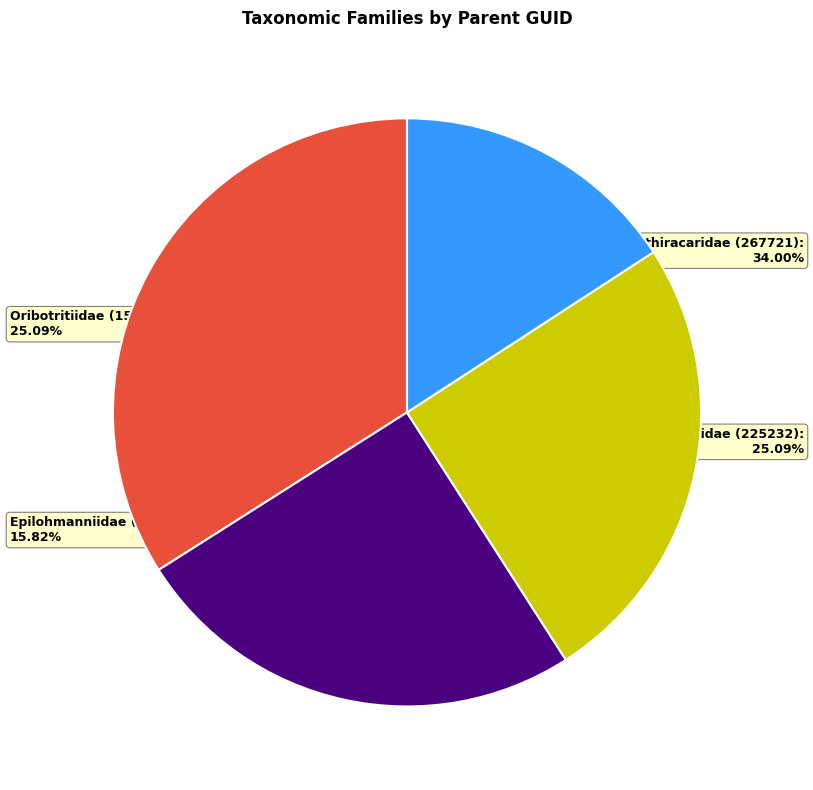

Is there a majority slice in this chart?

No